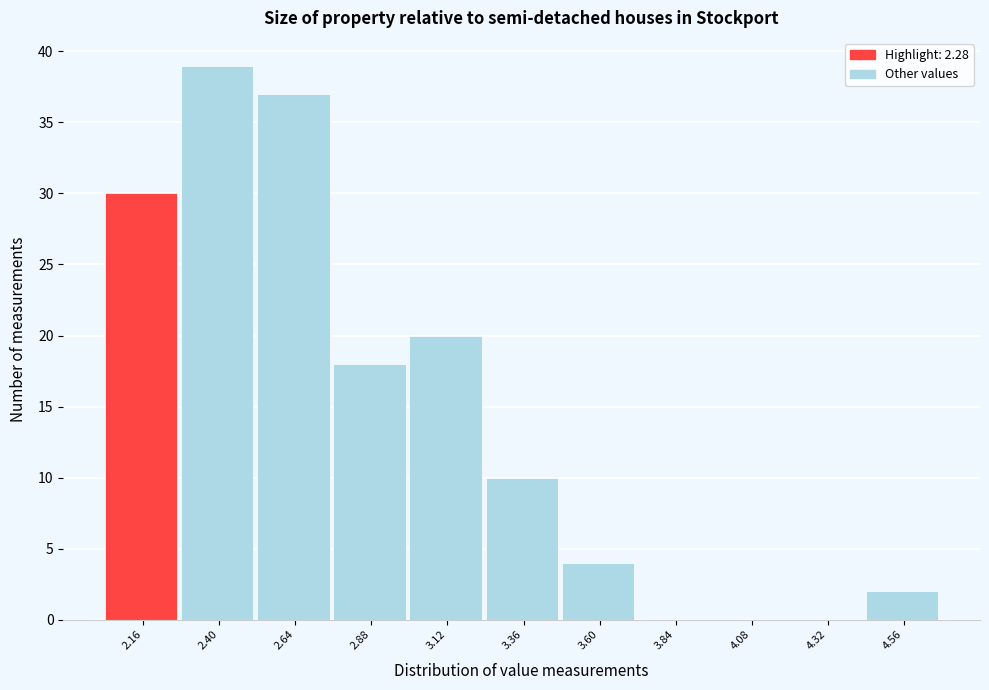

Reading right to left, transcribe all the data shown in this chart.

4.56=2	4.32=0	4.08=0	3.84=0	3.60=4	3.36=10	3.12=20	2.88=18	2.64=37	2.40=39	2.16=30